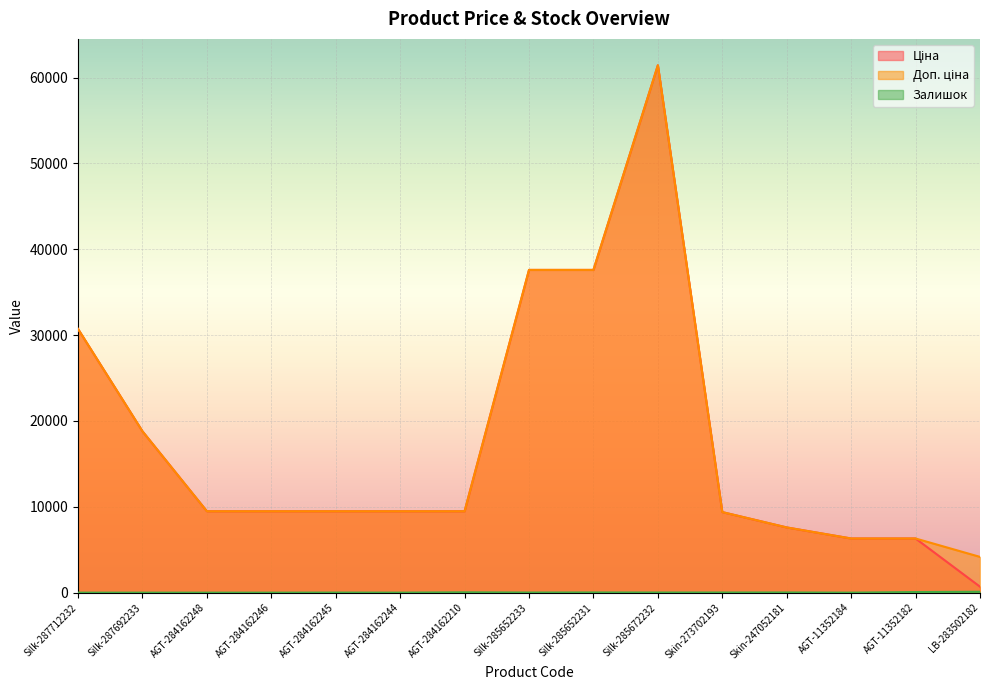

What are all the series names shown in the legend?

Ціна, Доп. ціна, Залишок